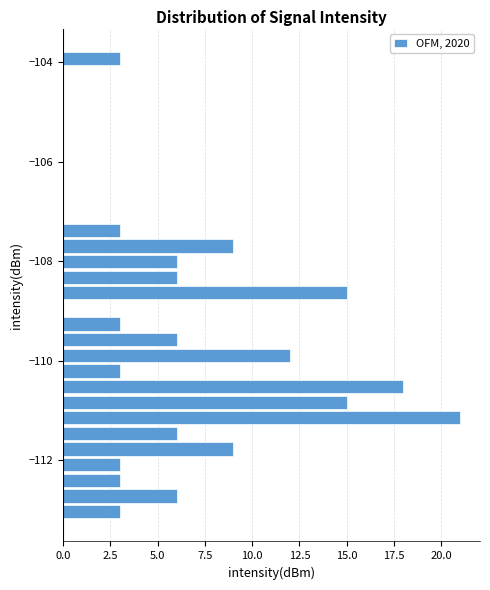

Read against the y-axis, roughly where is the centre of the longest bar?

-111.2